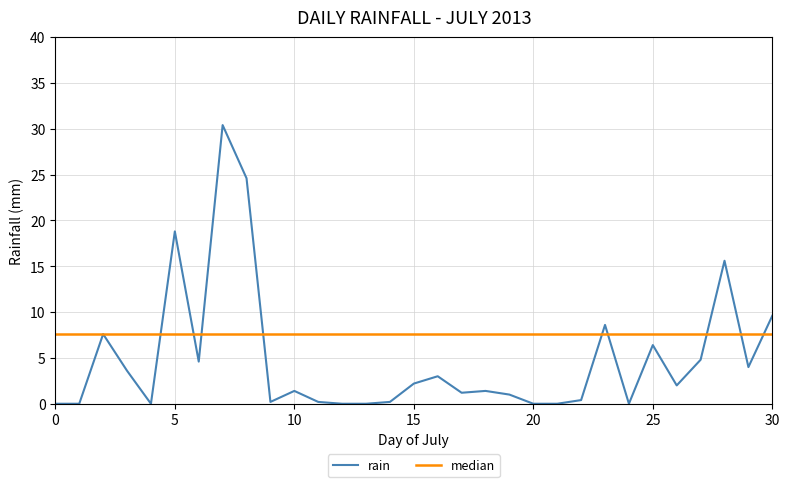

Which series has the largest range (max minus min)?

rain